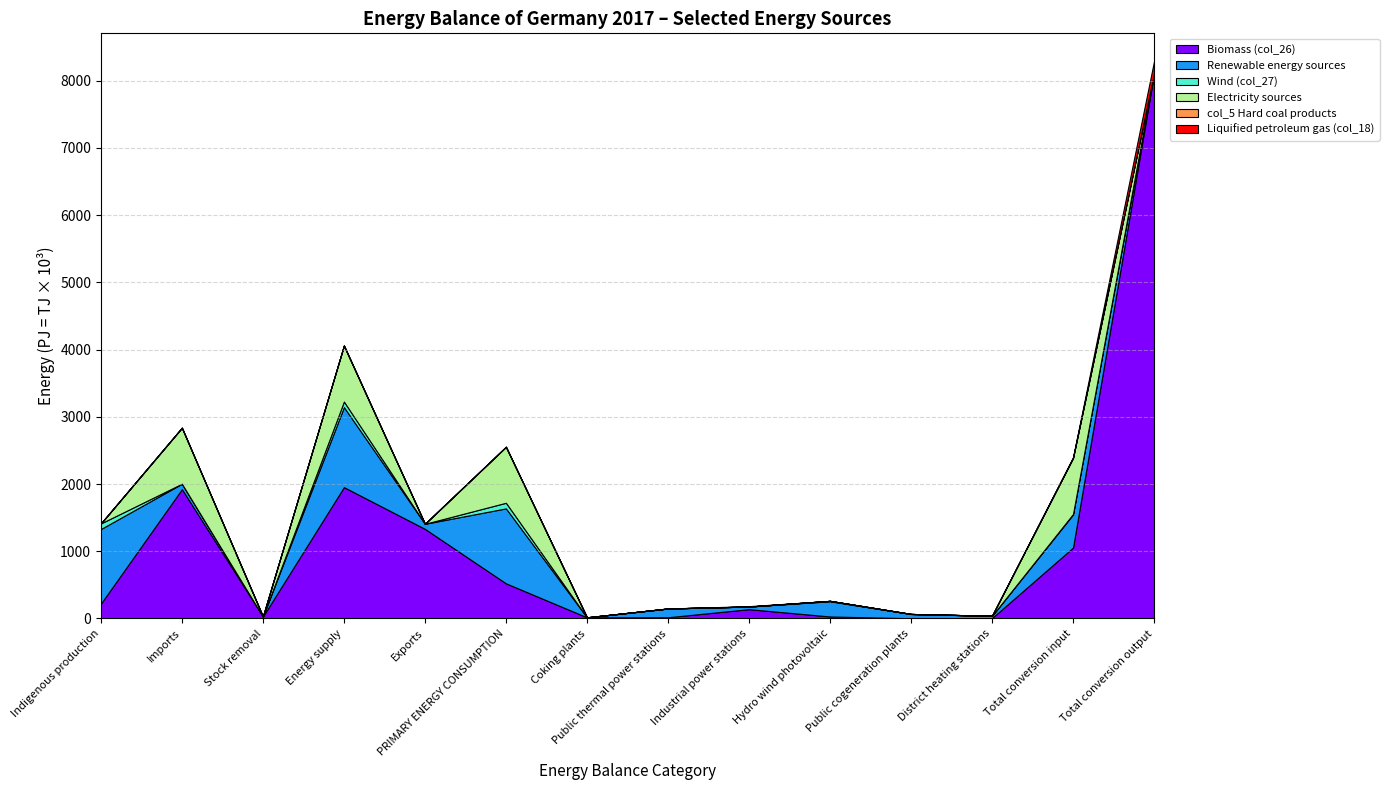

Reading right to left, transcribe all the data shown in this chart.

Biomass (col_26): Total conversion output=8102507.8	Total conversion input=1054873.8	District heating stations=7090.9	Public cogeneration plants=3961.1	Hydro wind photovoltaic=30279.2	Industrial power stations=138825.6	Public thermal power stations=18953.8	Coking plants=17567.3	PRIMARY ENERGY CONSUMPTION=523265.5	Exports=1333167.0	Energy supply=1953719.7	Stock removal=29993.1	Imports=1923726.6	Indigenous production=221767.2
Renewable energy sources: Total conversion output=0.0	Total conversion input=492406.0	District heating stations=32346.0	Public cogeneration plants=63562.0	Hydro wind photovoltaic=226189.0	Industrial power stations=39089.0	Public thermal power stations=129834.0	Coking plants=0.0	PRIMARY ENERGY CONSUMPTION=1114270.0	Exports=75331.0	Energy supply=1189601.0	Stock removal=0.0	Imports=80920.0	Indigenous production=1108681.0
Wind (col_27): Total conversion output=0.0	Total conversion input=7140.0	District heating stations=1288.0	Public cogeneration plants=0.0	Hydro wind photovoltaic=5852.0	Industrial power stations=0.0	Public thermal power stations=0.0	Coking plants=0.0	PRIMARY ENERGY CONSUMPTION=83568.0	Exports=0.0	Energy supply=83568.0	Stock removal=0.0	Imports=0.0	Indigenous production=83568.0
Electricity sources: Total conversion output=0.0	Total conversion input=832623.0	District heating stations=0.0	Public cogeneration plants=0.0	Hydro wind photovoltaic=0.0	Industrial power stations=0.0	Public thermal power stations=0.0	Coking plants=0.0	PRIMARY ENERGY CONSUMPTION=832623.0	Exports=0.0	Energy supply=832623.0	Stock removal=0.0	Imports=832623.0	Indigenous production=0.0
col_5 Hard coal products: Total conversion output=0.0	Total conversion input=423.0	District heating stations=0.0	Public cogeneration plants=276.0	Hydro wind photovoltaic=0.0	Industrial power stations=0.0	Public thermal power stations=147.0	Coking plants=0.0	PRIMARY ENERGY CONSUMPTION=0.0	Exports=0.0	Energy supply=0.0	Stock removal=0.0	Imports=0.0	Indigenous production=0.0
Liquified petroleum gas (col_18): Total conversion output=184762.5	Total conversion input=11576.0	District heating stations=0.0	Public cogeneration plants=0.0	Hydro wind photovoltaic=0.0	Industrial power stations=5700.1	Public thermal power stations=0.0	Coking plants=0.0	PRIMARY ENERGY CONSUMPTION=0.0	Exports=0.0	Energy supply=0.0	Stock removal=0.0	Imports=0.0	Indigenous production=0.0